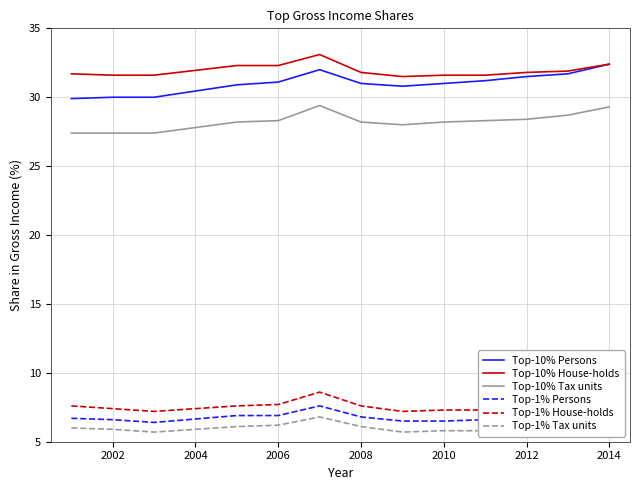

True or false: Top-1% Tax units and Top-10% Persons intersect in this chart.

False